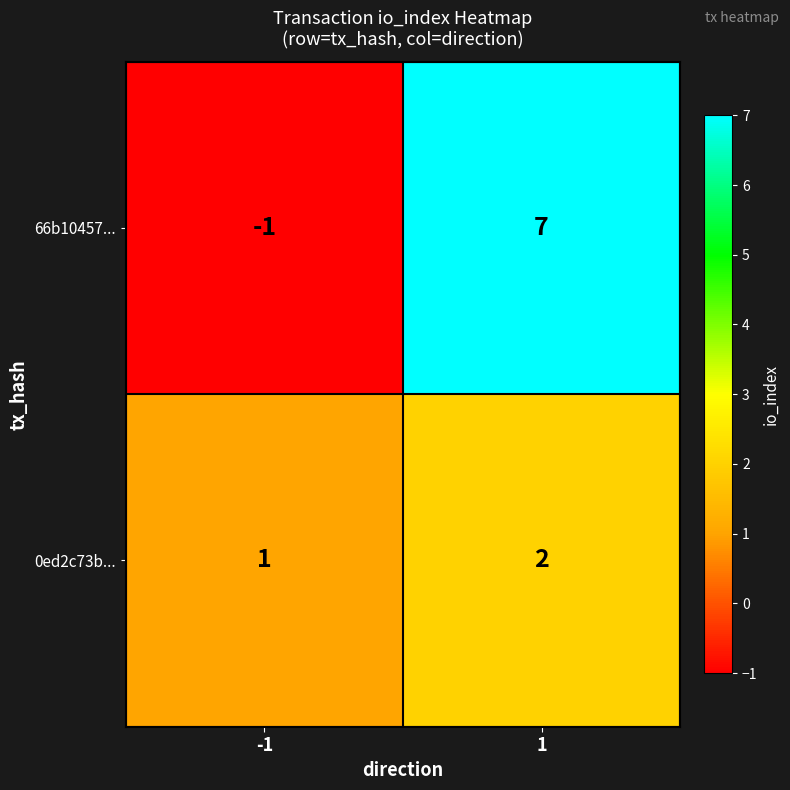

How many values in the 0ed2c73b... series are below 2?

1